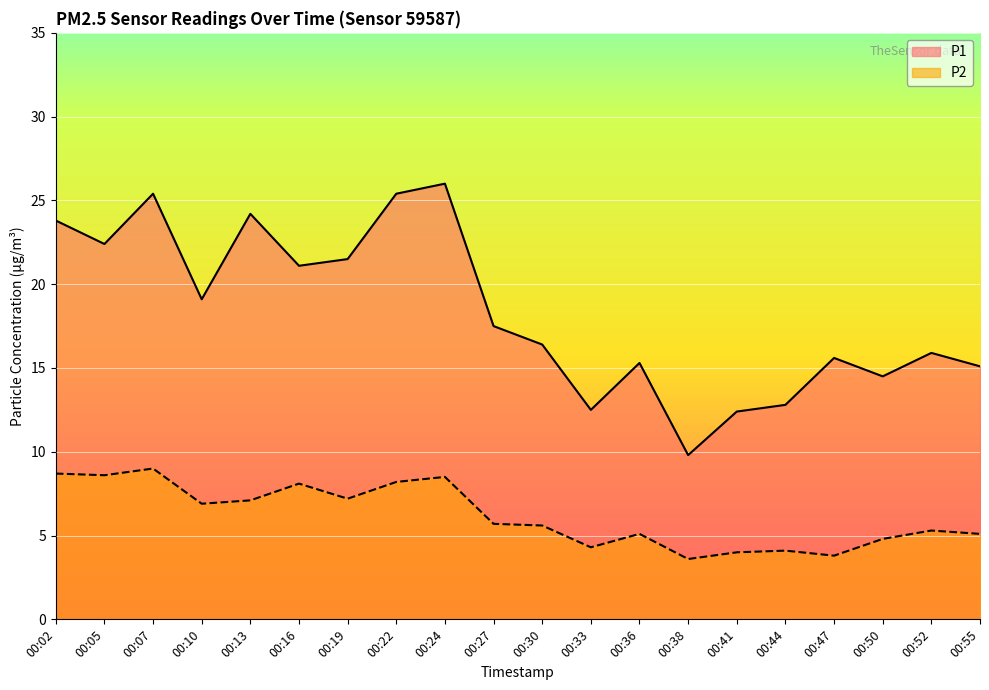

Reading left to right, extract all data points from this chart.

P1: 23.8	22.4	25.4	19.1	24.2	21.1	21.5	25.4	26.0	17.5	16.4	12.5	15.3	9.8	12.4	12.8	15.6	14.5	15.9	15.1
P2: 8.7	8.6	9.0	6.9	7.1	8.1	7.2	8.2	8.5	5.7	5.6	4.3	5.1	3.6	4.0	4.1	3.8	4.8	5.3	5.1